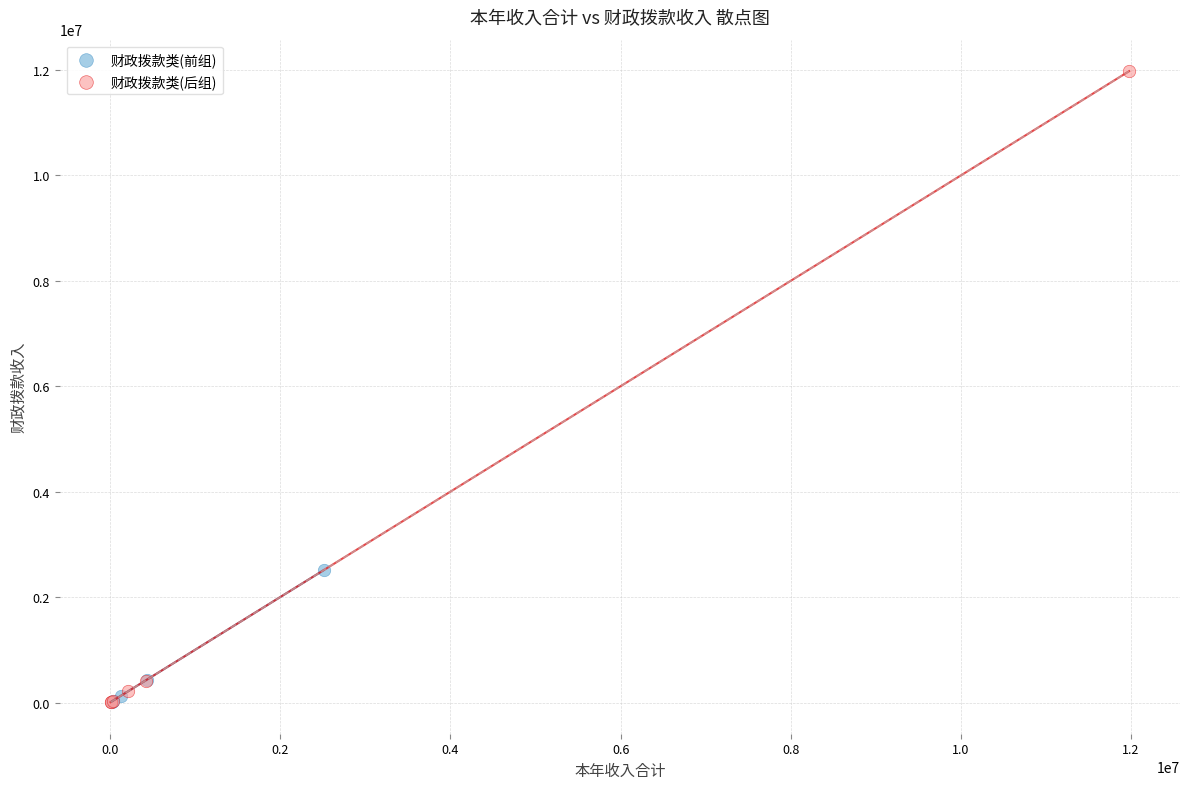

Which series has the largest Y range (max minus min)?

财政拨款类(后组)